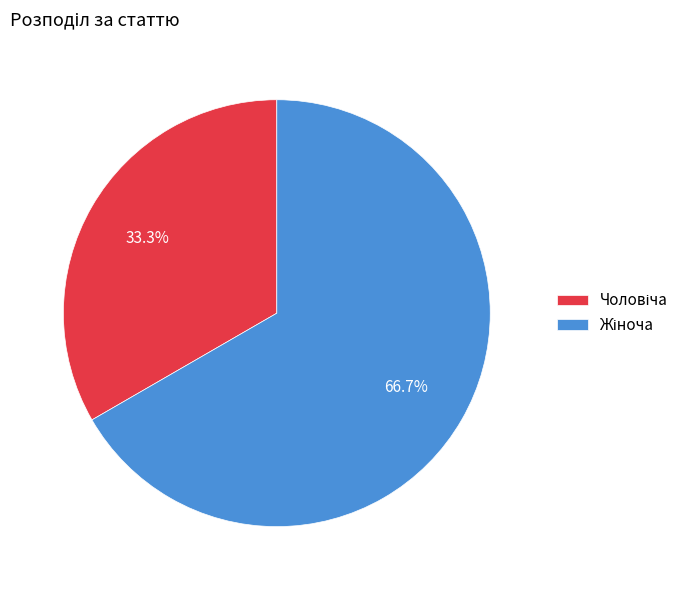

Is there a majority slice in this chart?

Yes